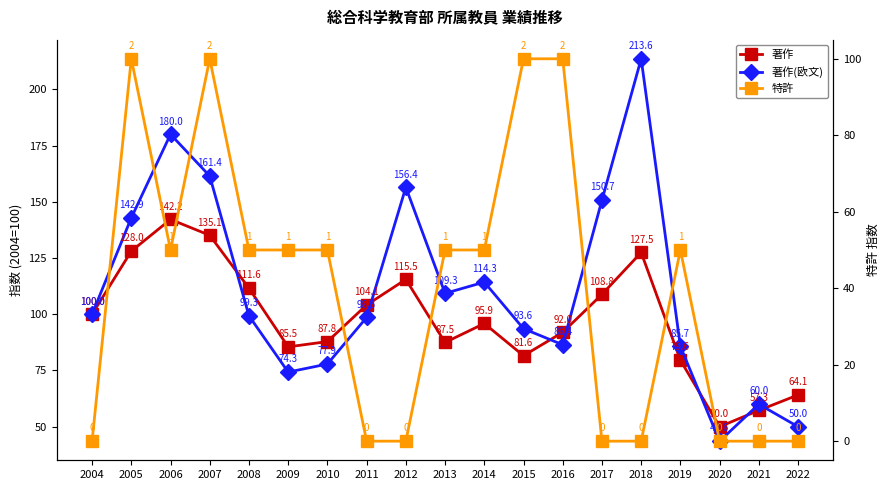

How many times do 著作(欧文) and 著作 cross each other?

7